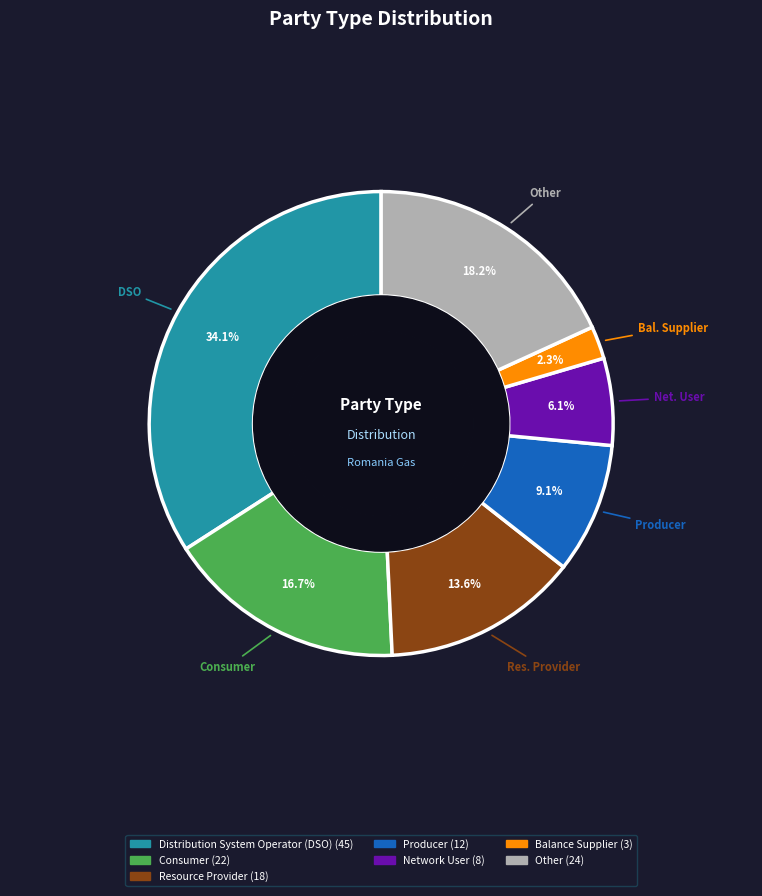

To the nearest percent, what is the average slice percentage?

14%